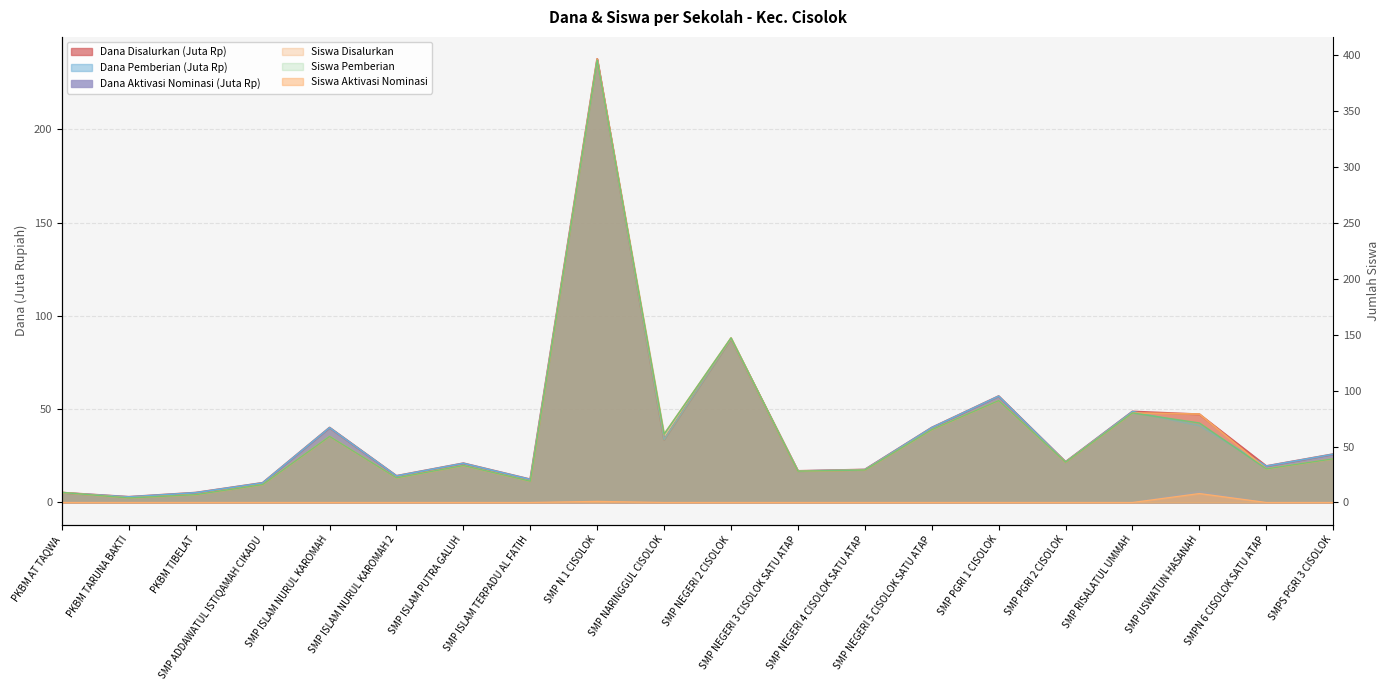

The Dana Pemberian series shows 12.4 at SMP ISLAM TERPADU AL FATIH. True or false?

True